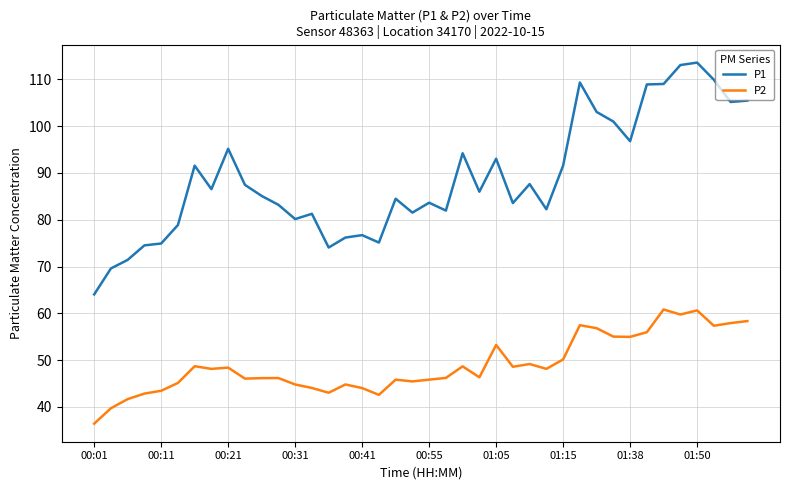

What is the minimum value shown in the chart?

36.4